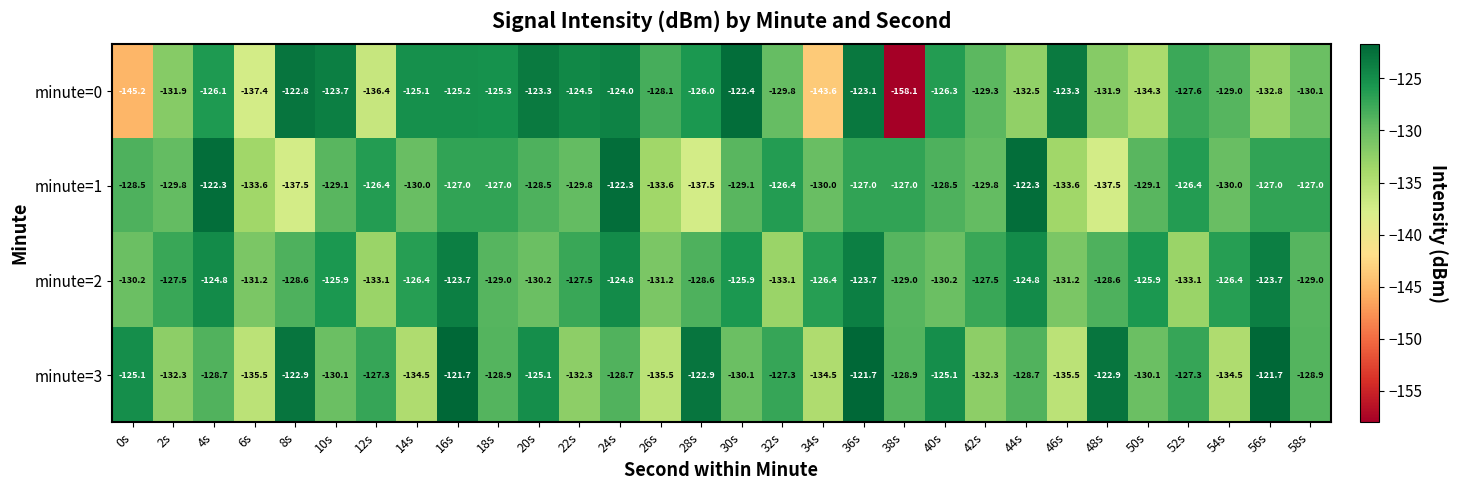

At which category is the sum across all series the highest?

36s